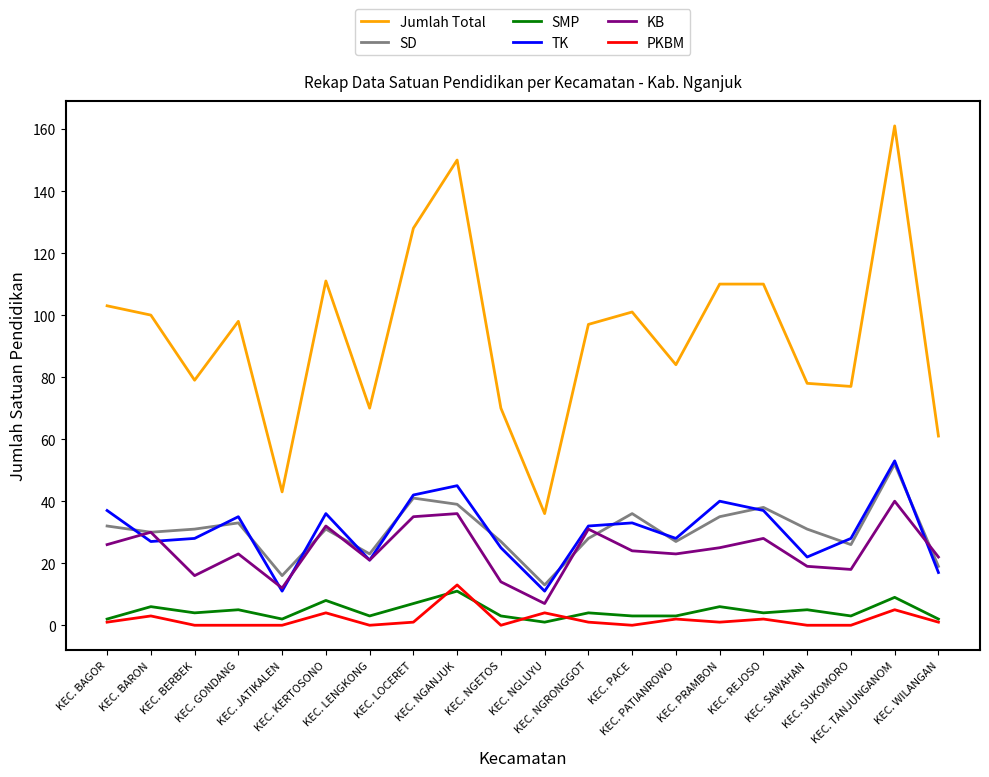

Reading right to left, what are all the values shown in this chart?

Jumlah Total: KEC. WILANGAN=61	KEC. TANJUNGANOM=161	KEC. SUKOMORO=77	KEC. SAWAHAN=78	KEC. REJOSO=110	KEC. PRAMBON=110	KEC. PATIANROWO=84	KEC. PACE=101	KEC. NGRONGGOT=97	KEC. NGLUYU=36	KEC. NGETOS=70	KEC. NGANJUK=150	KEC. LOCERET=128	KEC. LENGKONG=70	KEC. KERTOSONO=111	KEC. JATIKALEN=43	KEC. GONDANG=98	KEC. BERBEK=79	KEC. BARON=100	KEC. BAGOR=103
SD: KEC. WILANGAN=19	KEC. TANJUNGANOM=52	KEC. SUKOMORO=26	KEC. SAWAHAN=31	KEC. REJOSO=38	KEC. PRAMBON=35	KEC. PATIANROWO=27	KEC. PACE=36	KEC. NGRONGGOT=28	KEC. NGLUYU=13	KEC. NGETOS=27	KEC. NGANJUK=39	KEC. LOCERET=41	KEC. LENGKONG=23	KEC. KERTOSONO=31	KEC. JATIKALEN=16	KEC. GONDANG=33	KEC. BERBEK=31	KEC. BARON=30	KEC. BAGOR=32
SMP: KEC. WILANGAN=2	KEC. TANJUNGANOM=9	KEC. SUKOMORO=3	KEC. SAWAHAN=5	KEC. REJOSO=4	KEC. PRAMBON=6	KEC. PATIANROWO=3	KEC. PACE=3	KEC. NGRONGGOT=4	KEC. NGLUYU=1	KEC. NGETOS=3	KEC. NGANJUK=11	KEC. LOCERET=7	KEC. LENGKONG=3	KEC. KERTOSONO=8	KEC. JATIKALEN=2	KEC. GONDANG=5	KEC. BERBEK=4	KEC. BARON=6	KEC. BAGOR=2
TK: KEC. WILANGAN=17	KEC. TANJUNGANOM=53	KEC. SUKOMORO=28	KEC. SAWAHAN=22	KEC. REJOSO=37	KEC. PRAMBON=40	KEC. PATIANROWO=28	KEC. PACE=33	KEC. NGRONGGOT=32	KEC. NGLUYU=11	KEC. NGETOS=25	KEC. NGANJUK=45	KEC. LOCERET=42	KEC. LENGKONG=21	KEC. KERTOSONO=36	KEC. JATIKALEN=11	KEC. GONDANG=35	KEC. BERBEK=28	KEC. BARON=27	KEC. BAGOR=37
KB: KEC. WILANGAN=22	KEC. TANJUNGANOM=40	KEC. SUKOMORO=18	KEC. SAWAHAN=19	KEC. REJOSO=28	KEC. PRAMBON=25	KEC. PATIANROWO=23	KEC. PACE=24	KEC. NGRONGGOT=31	KEC. NGLUYU=7	KEC. NGETOS=14	KEC. NGANJUK=36	KEC. LOCERET=35	KEC. LENGKONG=21	KEC. KERTOSONO=32	KEC. JATIKALEN=12	KEC. GONDANG=23	KEC. BERBEK=16	KEC. BARON=30	KEC. BAGOR=26
PKBM: KEC. WILANGAN=1	KEC. TANJUNGANOM=5	KEC. SUKOMORO=0	KEC. SAWAHAN=0	KEC. REJOSO=2	KEC. PRAMBON=1	KEC. PATIANROWO=2	KEC. PACE=0	KEC. NGRONGGOT=1	KEC. NGLUYU=4	KEC. NGETOS=0	KEC. NGANJUK=13	KEC. LOCERET=1	KEC. LENGKONG=0	KEC. KERTOSONO=4	KEC. JATIKALEN=0	KEC. GONDANG=0	KEC. BERBEK=0	KEC. BARON=3	KEC. BAGOR=1